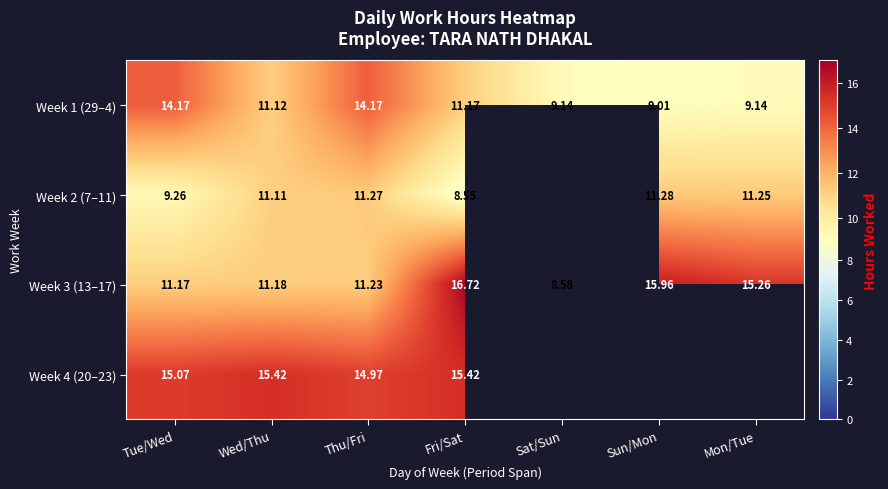

What is the sum of the Week 3 (13–17) values at Thu/Fri and Tue/Wed?

22.4